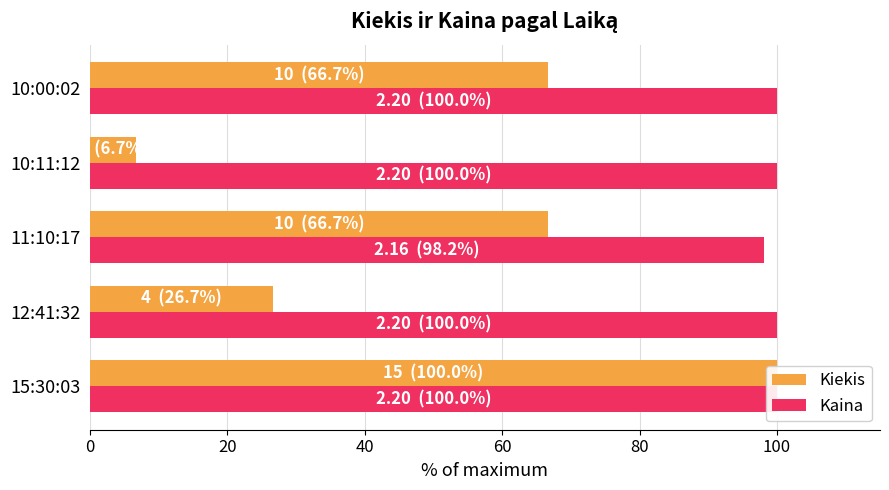

What is the sum of all Kaina values?

498.2